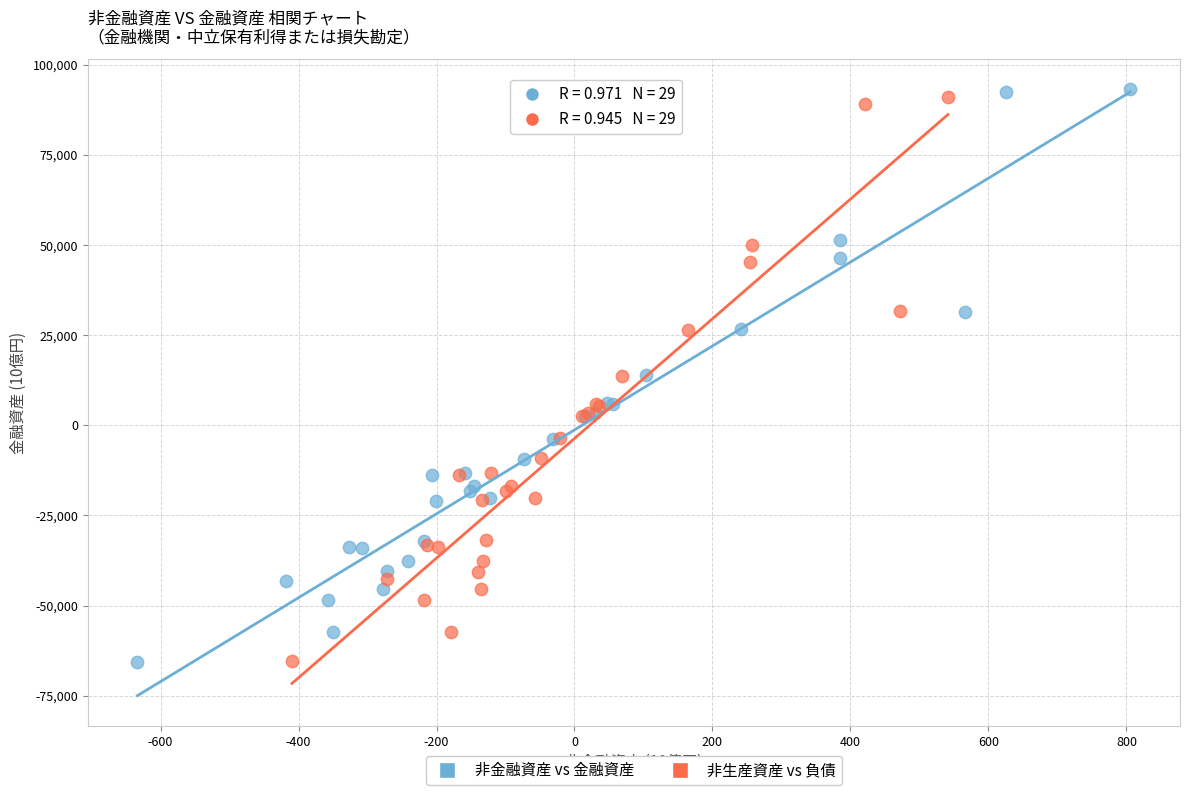

Which series has the widest spread of Y values?

非金融資産 vs 金融資産